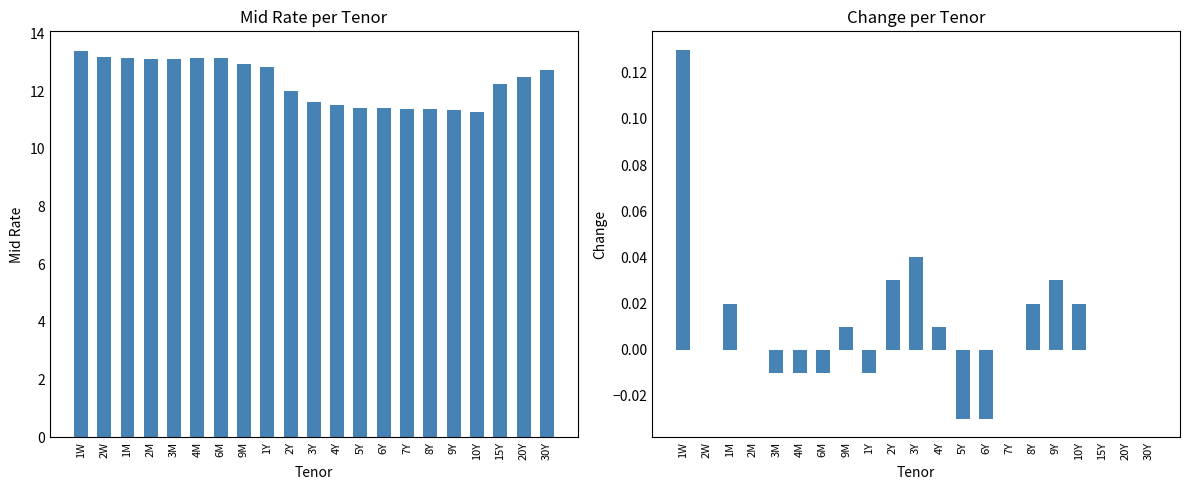

What is the average value of the Mid Rate series?

12.3